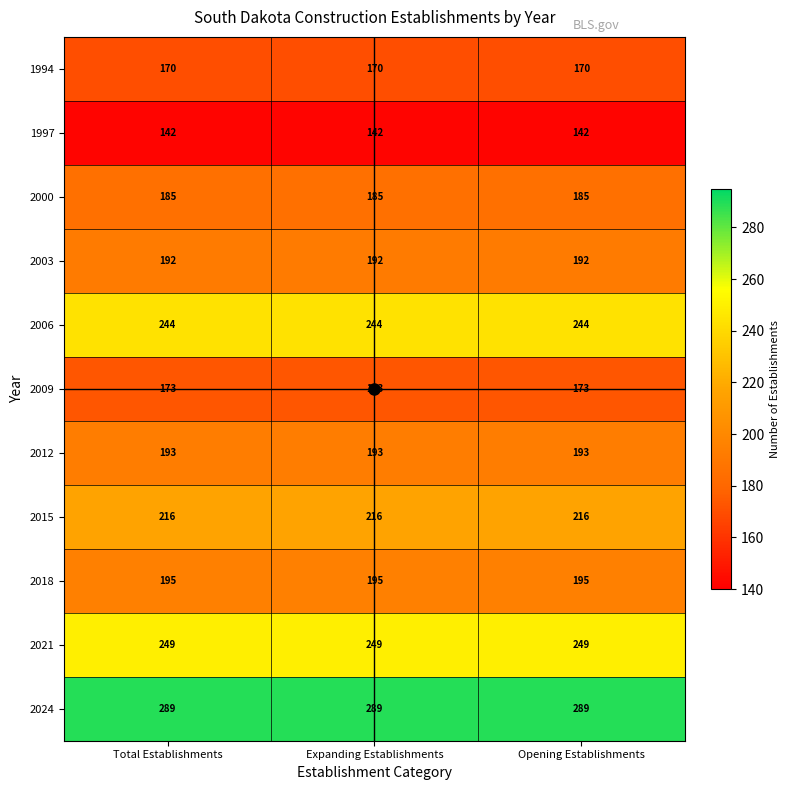

True or false: 2006 has a value of 244 at Expanding Establishments.

True